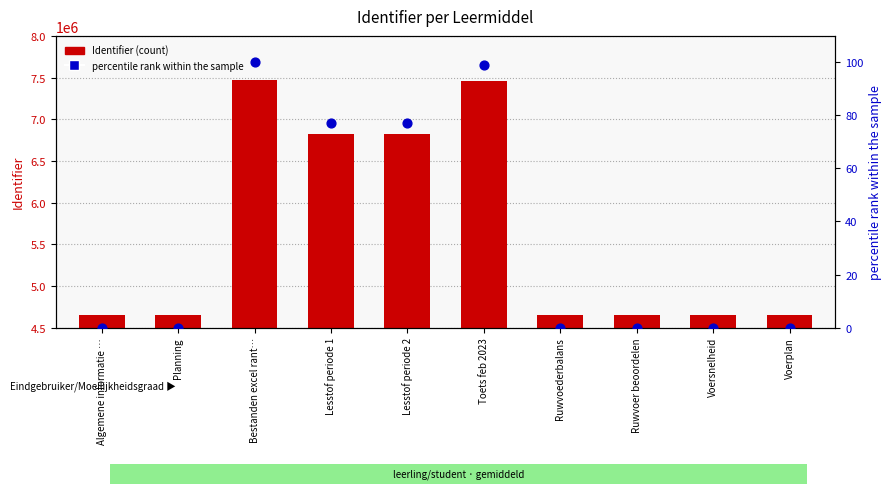

Which series contains the highest Y value?

Identifier